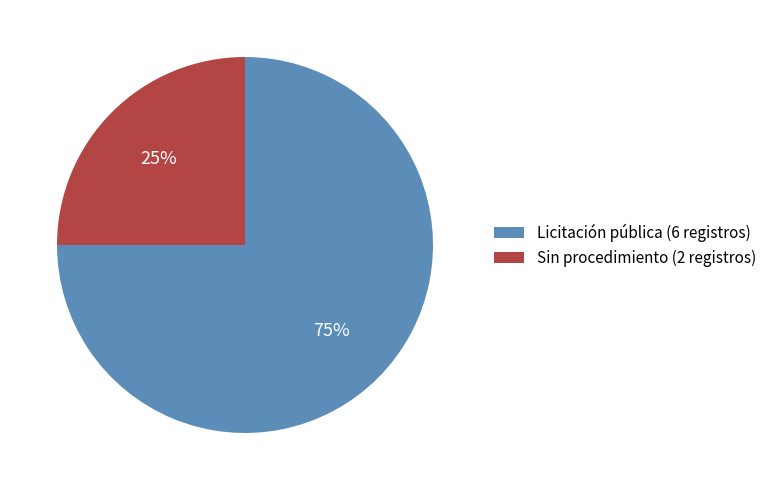

What is the ratio of the value at Licitación pública to the value at Sin procedimiento?

3.0